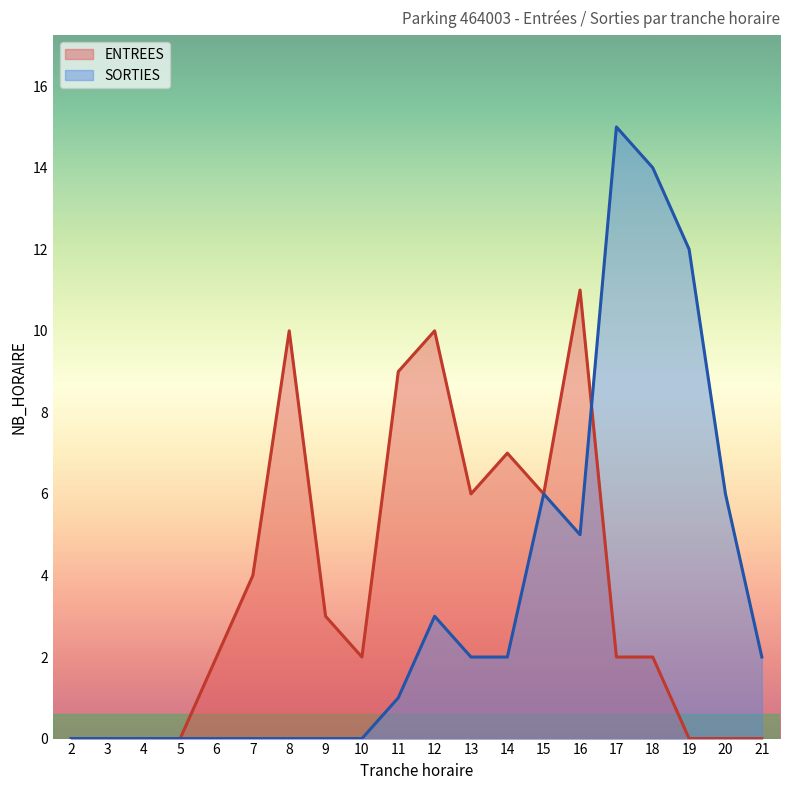

List the labels in order of SORTIES value, largest first.

17, 18, 19, 15, 20, 16, 12, 13, 14, 21, 11, 2, 3, 4, 5, 6, 7, 8, 9, 10